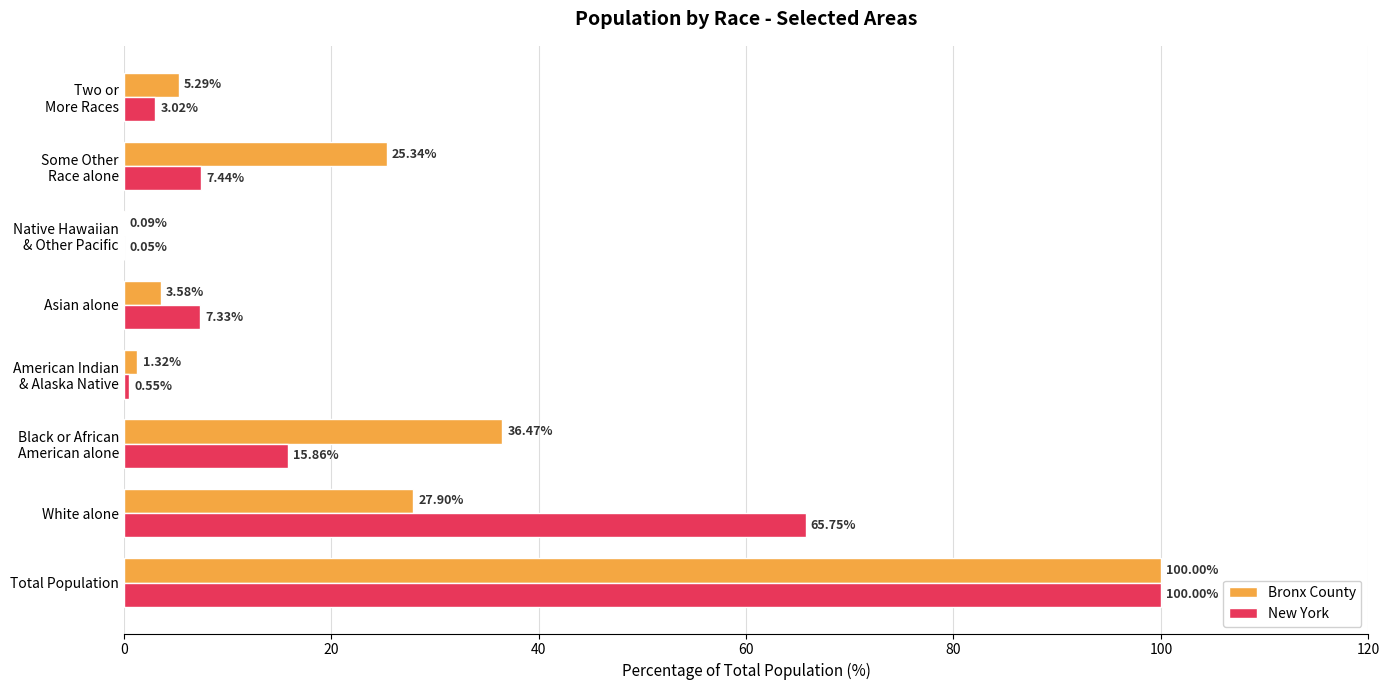

At which category is the sum across all series the highest?

Total Population